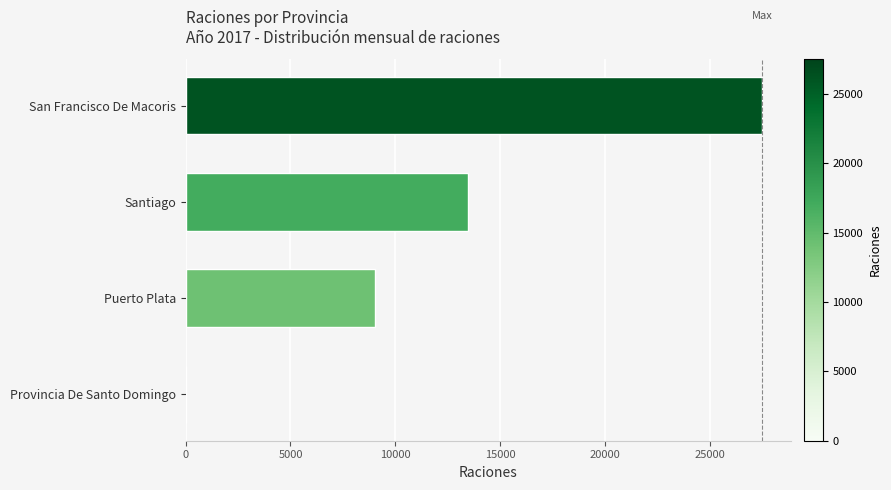

Is it true that the value at Provincia De Santo Domingo is 0?

True